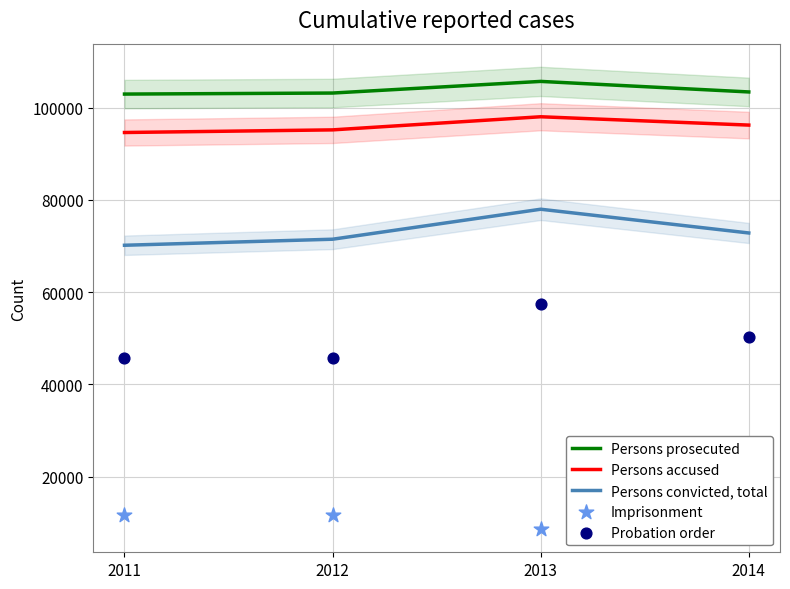

At which category is the sum across all series the highest?

2013